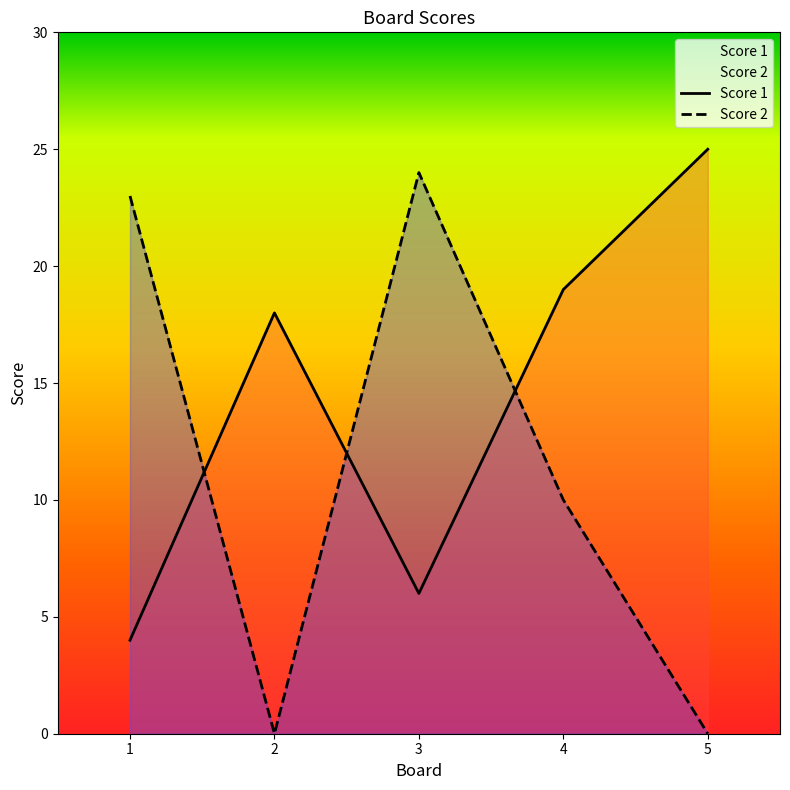

How many data points does each series have?

5